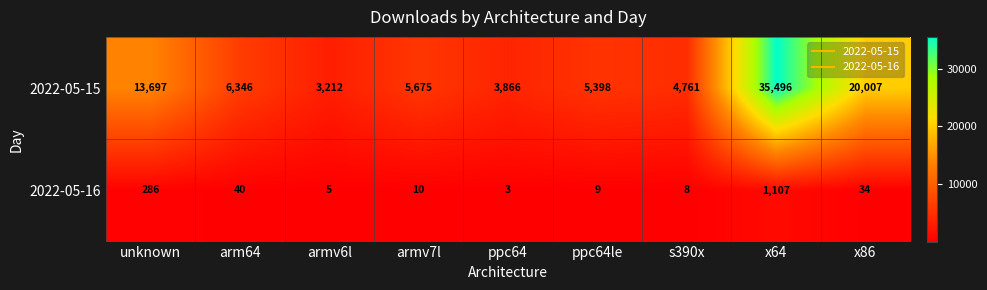

Reading left to right, transcribe all the data shown in this chart.

2022-05-15: unknown=13697	arm64=6346	armv6l=3212	armv7l=5675	ppc64=3866	ppc64le=5398	s390x=4761	x64=35496	x86=20007
2022-05-16: unknown=286	arm64=40	armv6l=5	armv7l=10	ppc64=3	ppc64le=9	s390x=8	x64=1107	x86=34